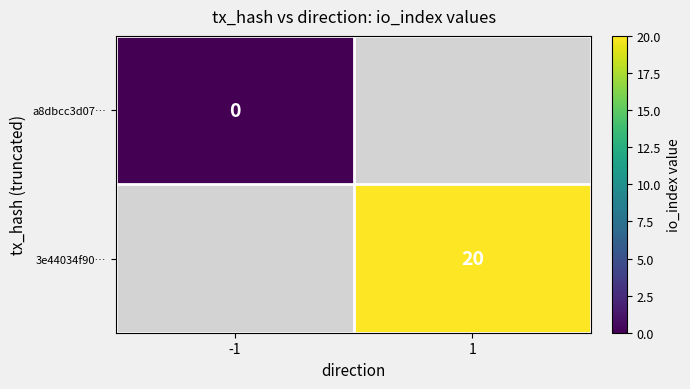

True or false: 3e44034f90… has a value of 20 at 1.

True